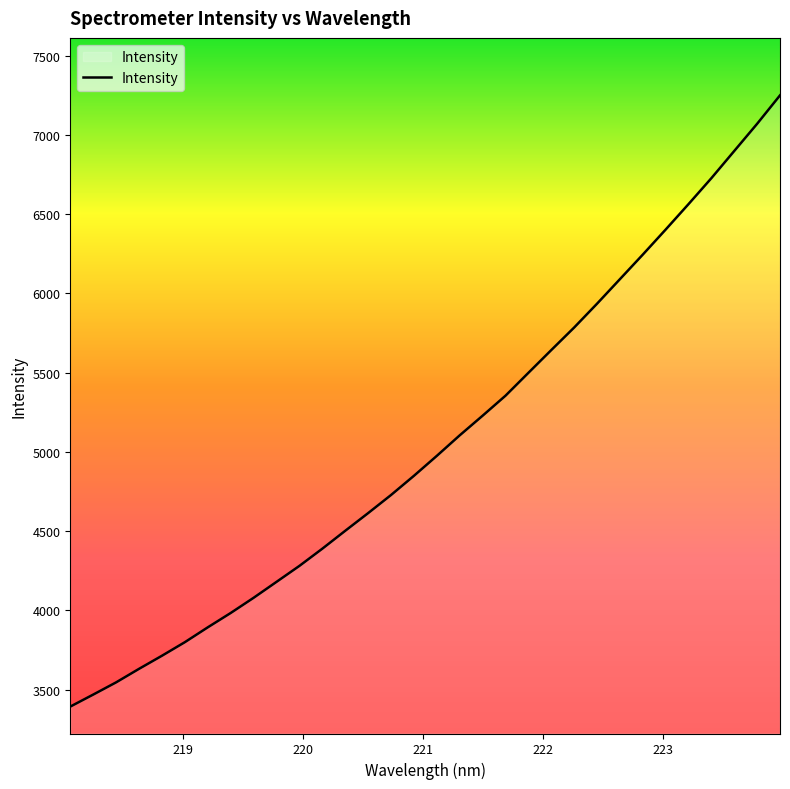

What is the smallest value displayed?

3393.7